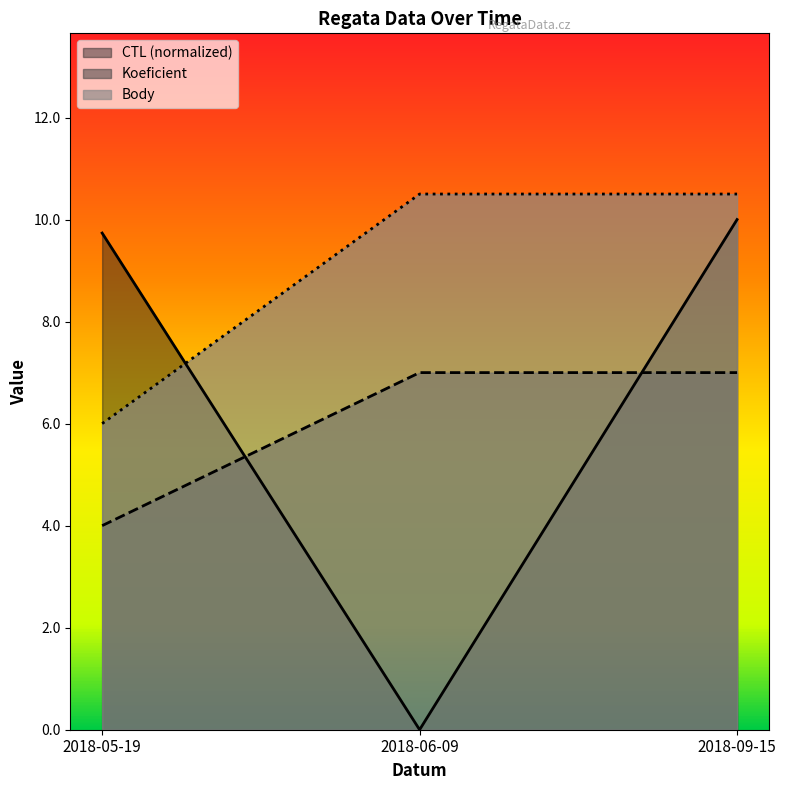

Rank the series by their maximum value, from lowest to highest.

Koeficient, CTL (normalized), Body